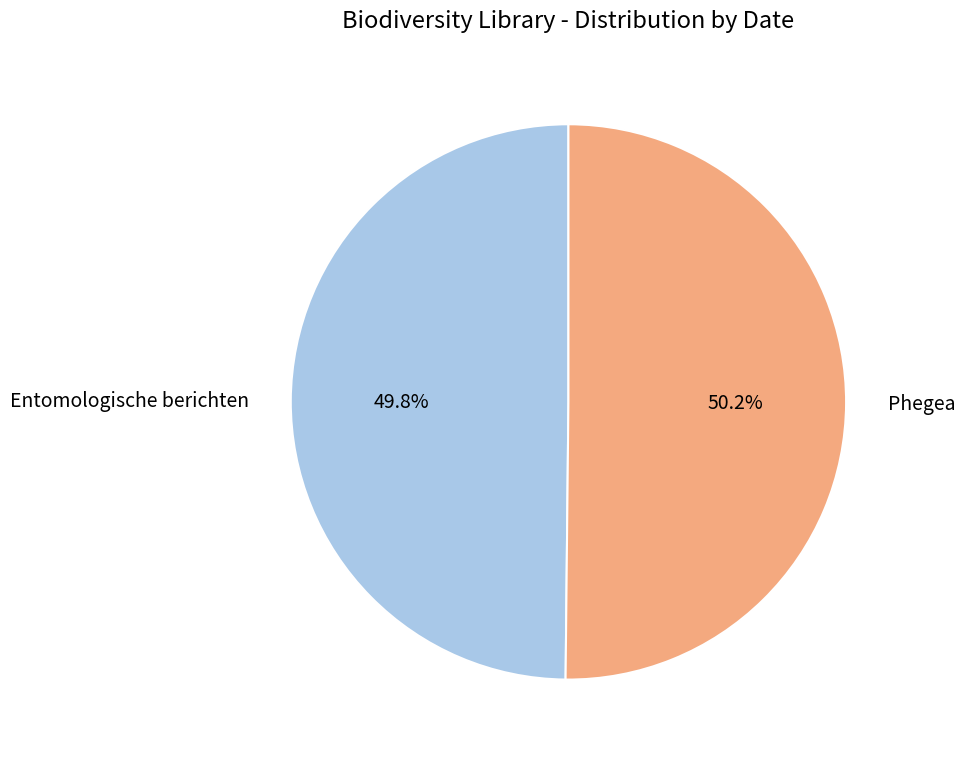

To the nearest percent, what is the average slice percentage?

50%